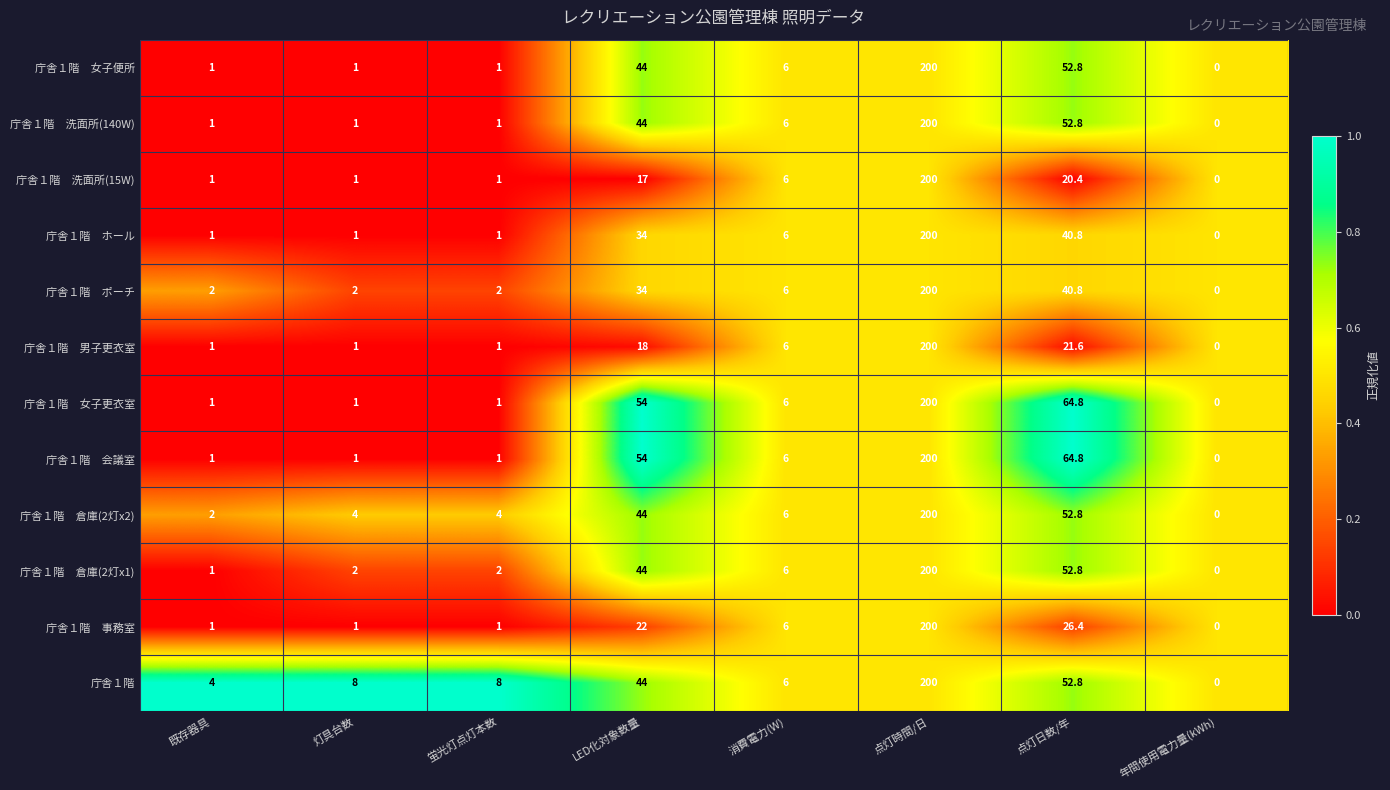

What is the total value across all series at 既存器具?

17.0